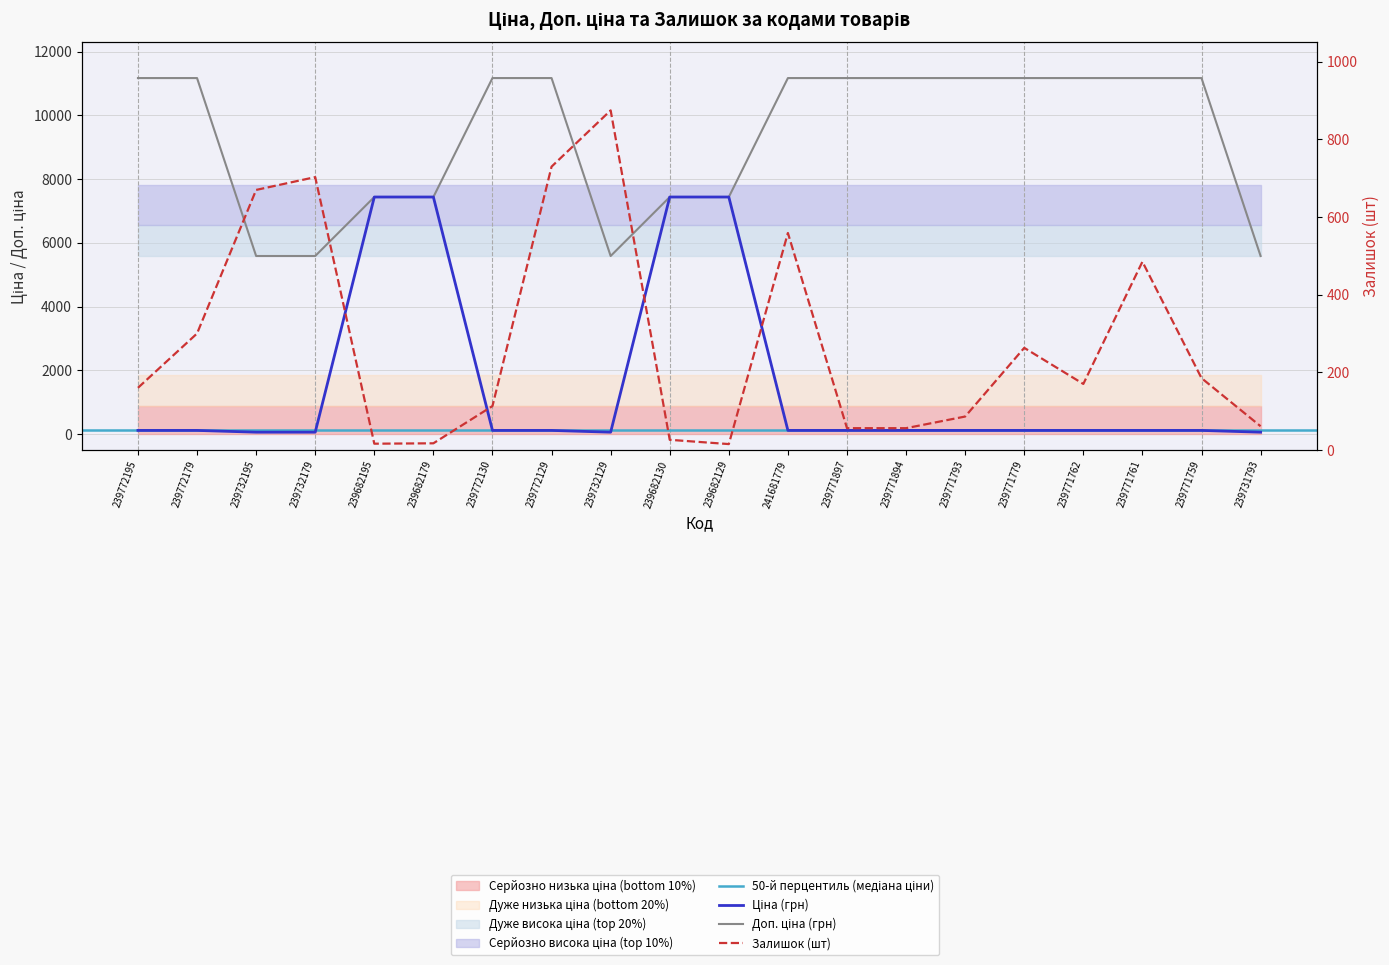

Reading right to left, extract all data points from this chart.

Ціна: 239731793=55.9	239771759=111.7	239771761=111.7	239771762=111.7	239771779=111.7	239771793=111.7	239771894=111.7	239771897=111.7	241681779=111.7	239682129=7436.2	239682130=7436.2	239732129=55.9	239772129=111.7	239772130=111.7	239682179=7436.2	239682195=7436.2	239732179=55.9	239732195=55.9	239772179=111.7	239772195=111.7
Доп. ціна: 239731793=5585.0	239771759=11169.0	239771761=11169.0	239771762=11169.0	239771779=11169.0	239771793=11169.0	239771894=11169.0	239771897=11169.0	241681779=11169.0	239682129=7436.2	239682130=7436.2	239732129=5585.0	239772129=11169.0	239772130=11169.0	239682179=7436.2	239682195=7436.2	239732179=5585.0	239732195=5585.0	239772179=11169.0	239772195=11169.0
Залишок: 239731793=61.0	239771759=185.0	239771761=485.0	239771762=170.0	239771779=263.0	239771793=86.0	239771894=56.0	239771897=56.0	241681779=559.0	239682129=15.0	239682130=26.0	239732129=875.0	239772129=730.0	239772130=113.0	239682179=17.0	239682195=16.0	239732179=703.0	239732195=670.0	239772179=300.0	239772195=160.0